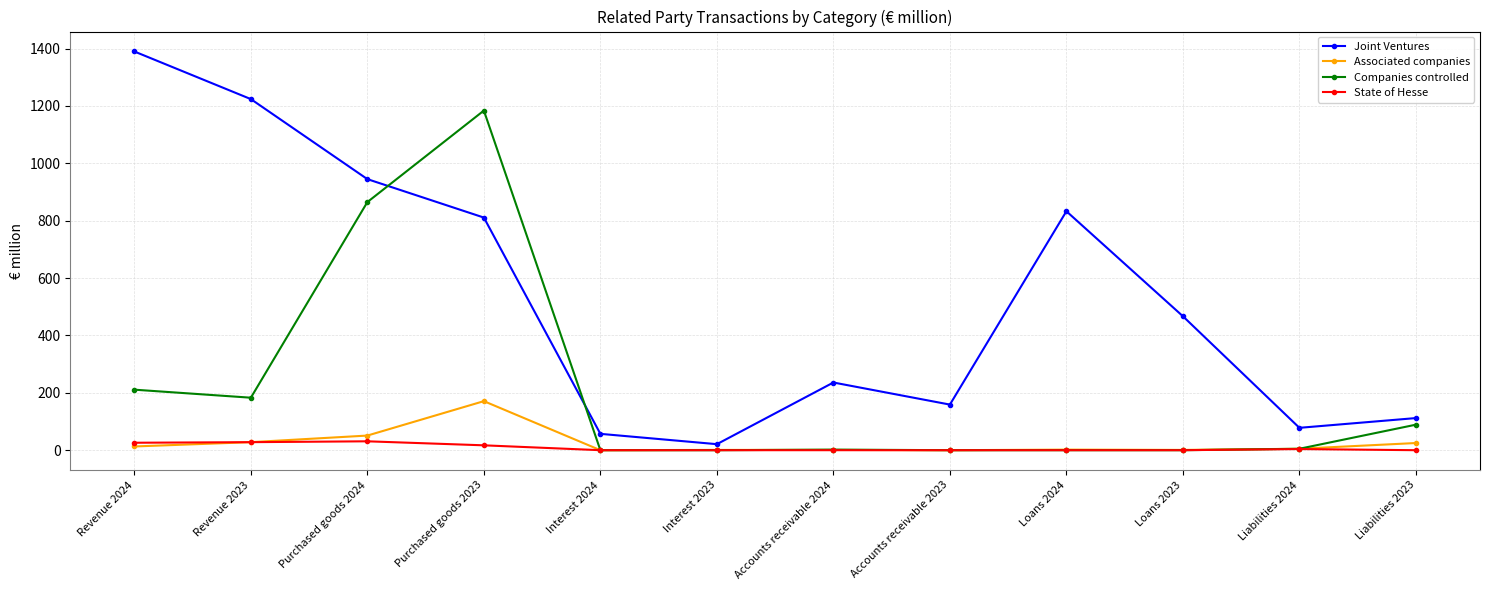

True or false: Joint Ventures has a value of 200 at Liabilities 2023.

False